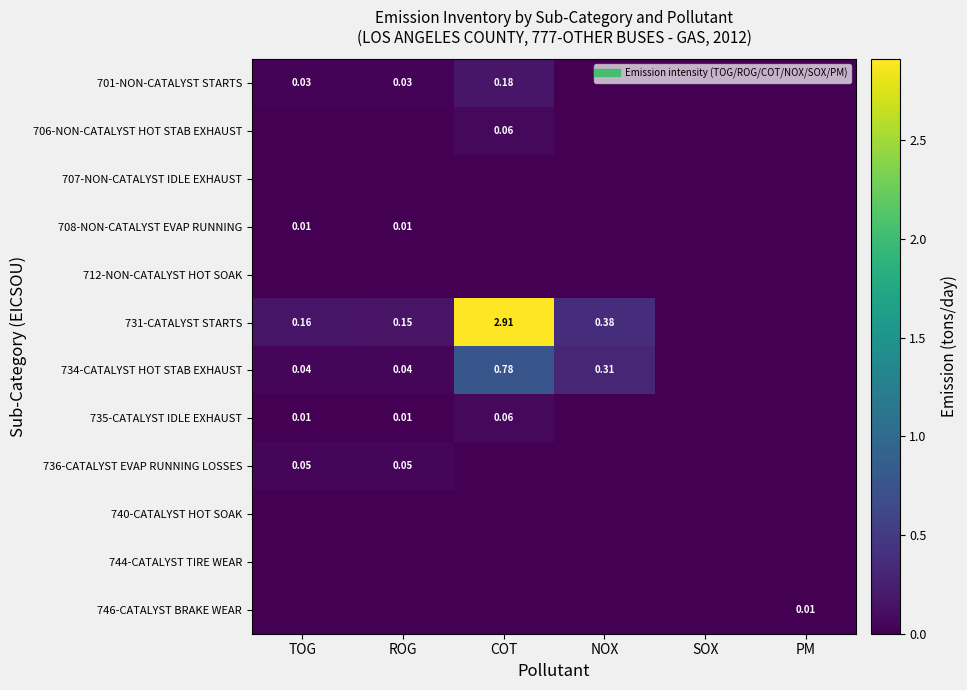

List the series in order of their peak value, highest first.

731-CATALYST STARTS, 734-CATALYST HOT STAB EXHAUST, 701-NON-CATALYST STARTS, 706-NON-CATALYST HOT STAB EXHAUST, 735-CATALYST IDLE EXHAUST, 736-CATALYST EVAP RUNNING LOSSES, 708-NON-CATALYST EVAP RUNNING, 746-CATALYST BRAKE WEAR, 707-NON-CATALYST IDLE EXHAUST, 712-NON-CATALYST HOT SOAK, 740-CATALYST HOT SOAK, 744-CATALYST TIRE WEAR